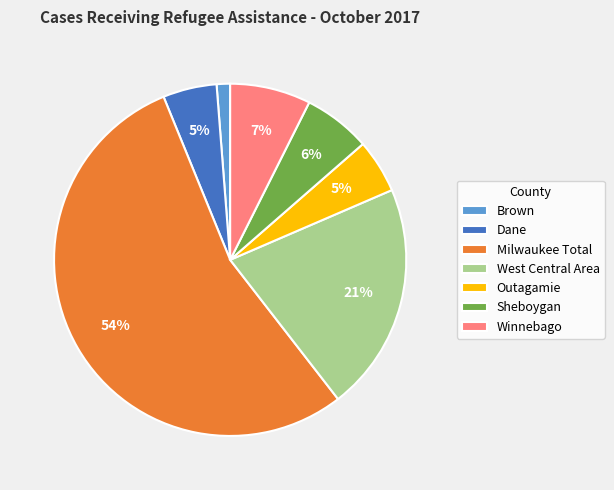

Does any single category account for the majority?

Yes